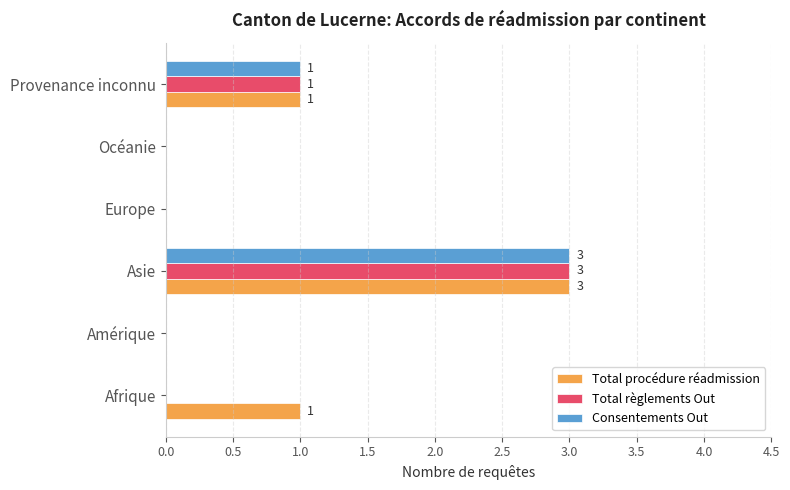

Which series changed the most between Afrique and Océanie?

Total procédure réadmission